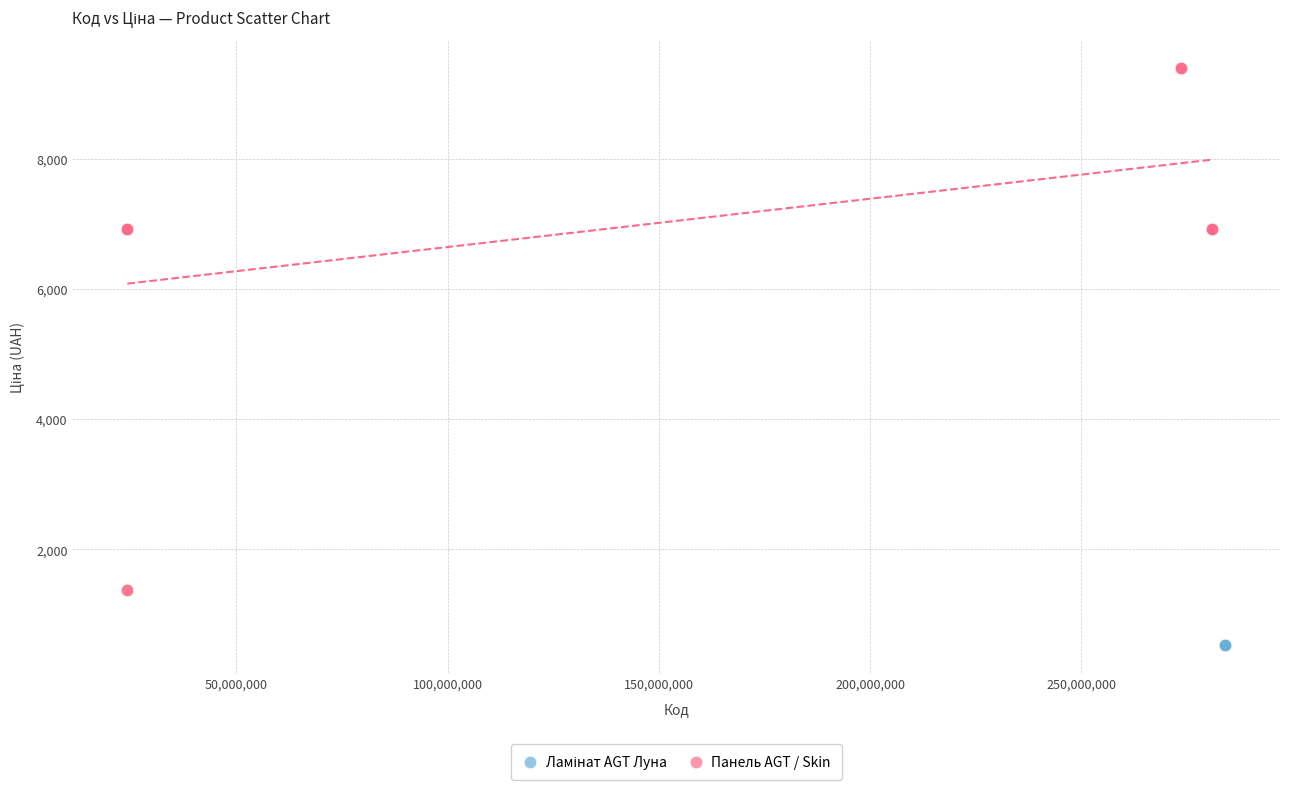

Which series reaches the maximum Y coordinate?

Панель AGT / Skin